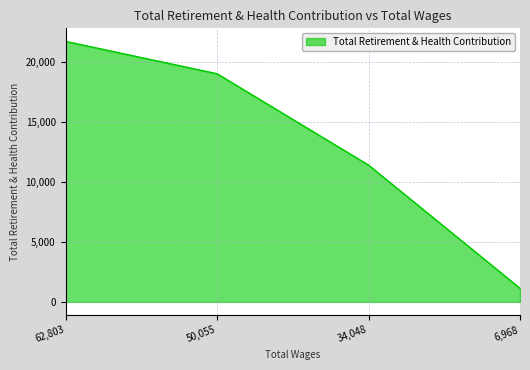

Does the chart have visible grid lines?

Yes